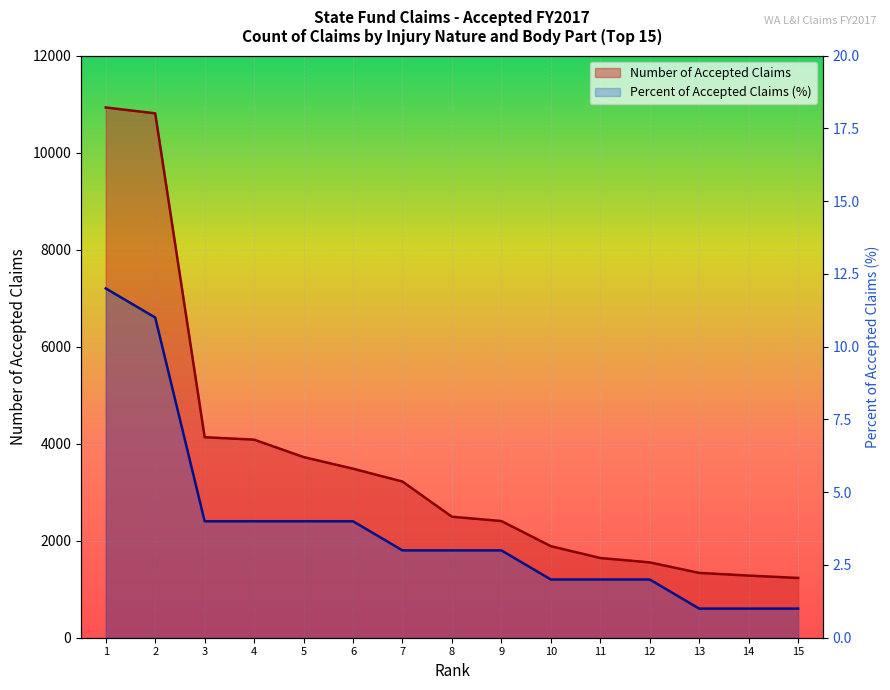

List the series in order of their overall mean, lowest first.

Percent of Accepted Claims, Number of Accepted Claims